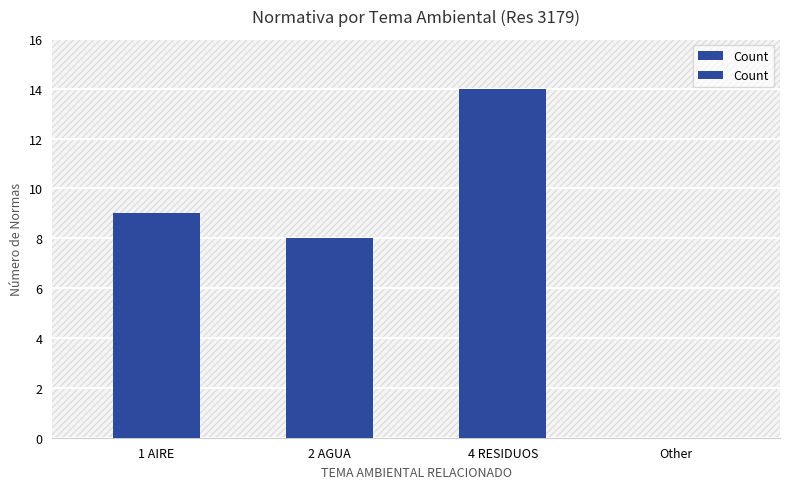

What is the label of the 2nd bar from the right?

4 RESIDUOS